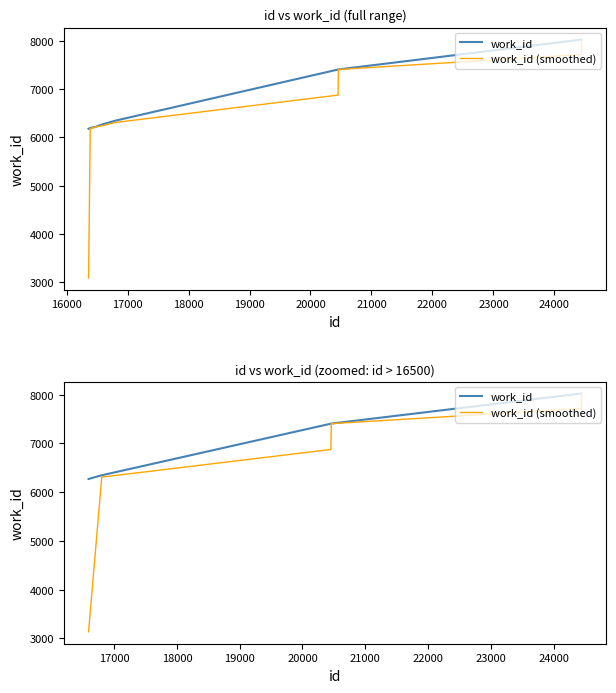

Between 17000 and 18000, which is larger?

18000